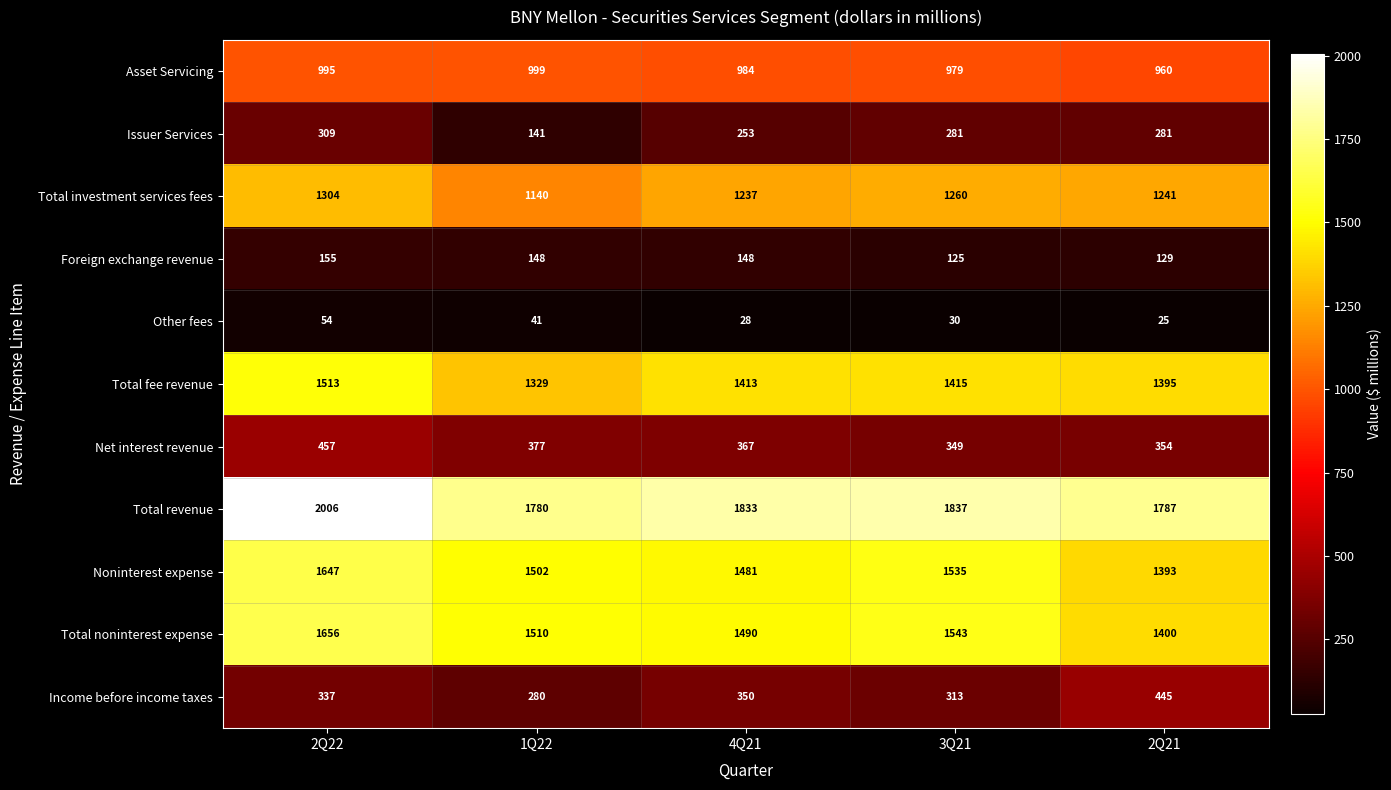

What is the difference between the Income before income taxes values at 2Q21 and 1Q22?

165